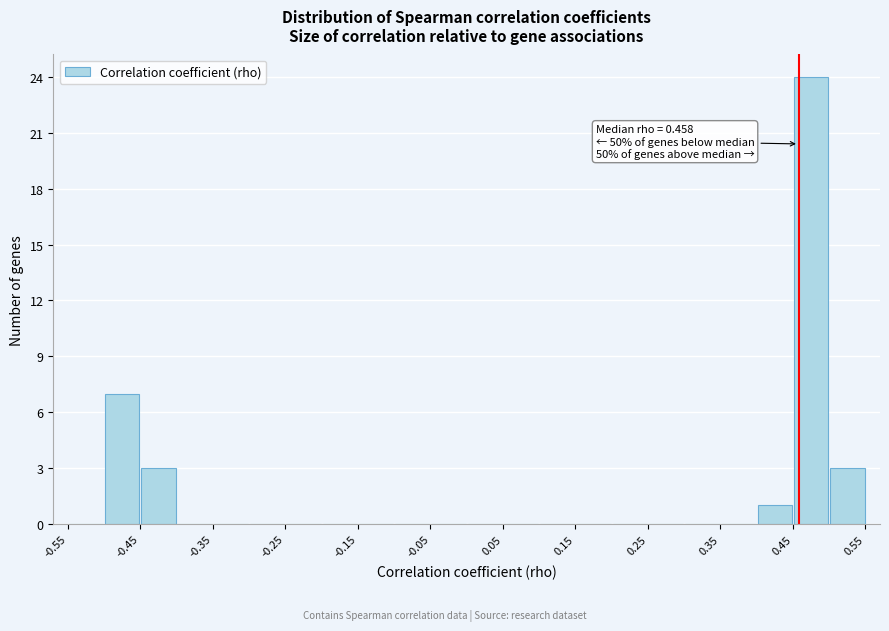

Over which range of the x-axis is the bar tallest?

0.45 to 0.50